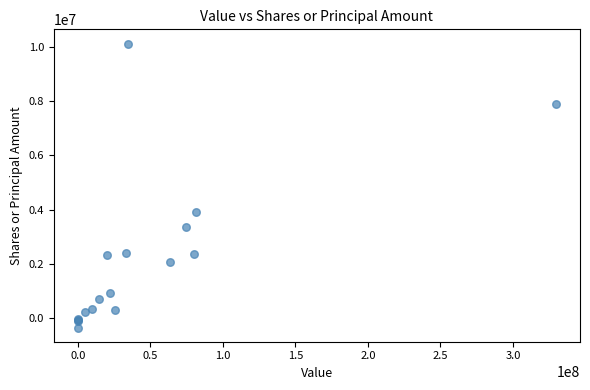

What Y value in the scatter plot is closest to 4886787?

3898422